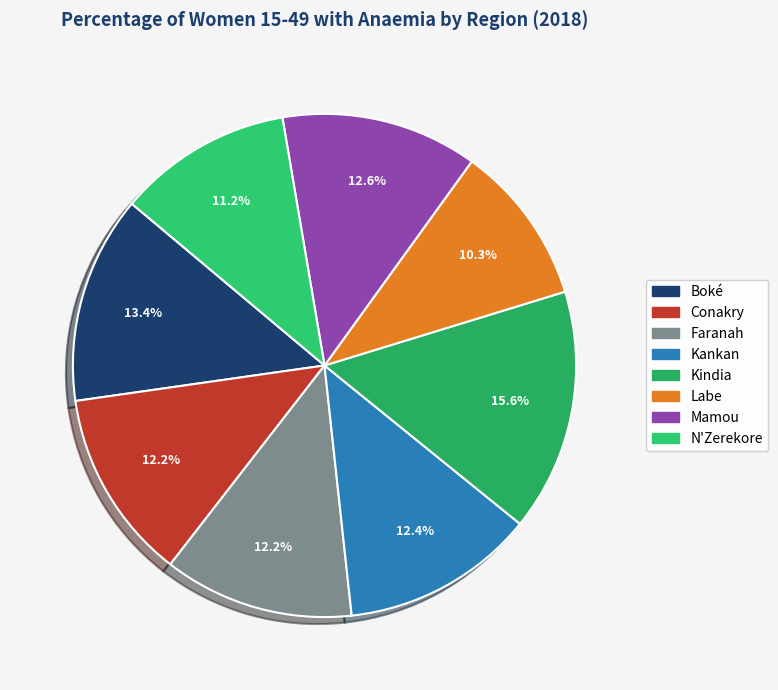

Rank the categories by value from highest to lowest.

Kindia, Boké, Mamou, Kankan, Conakry, Faranah, N'Zerekore, Labe